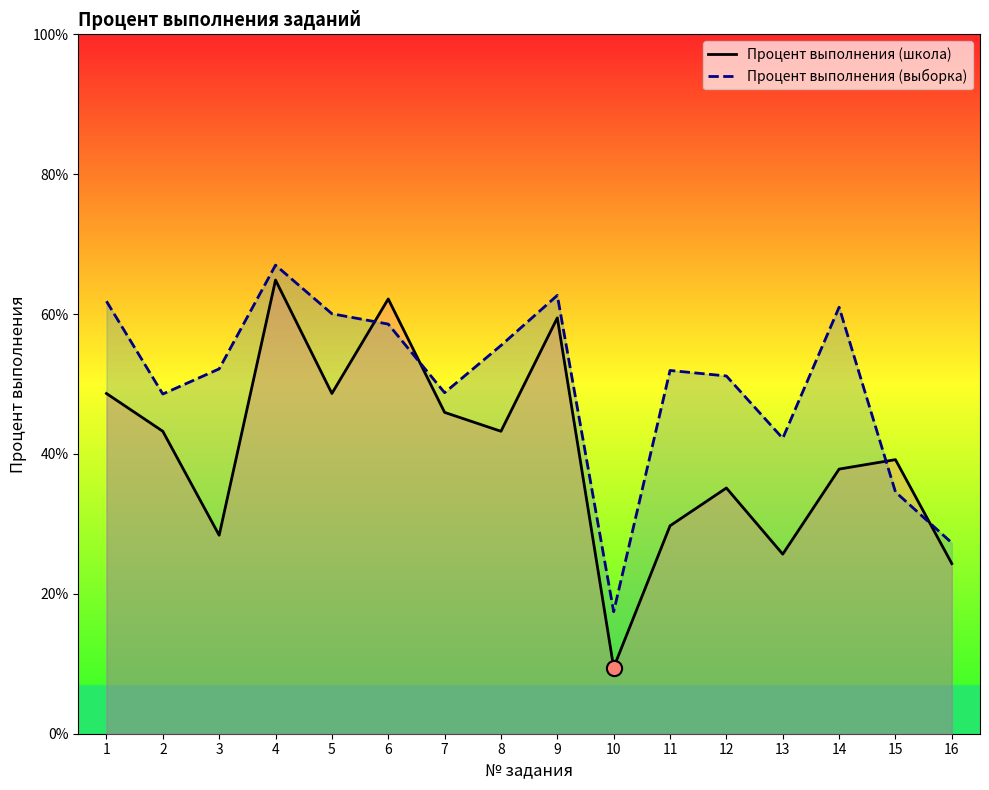

Is the value of Процент выполнения (школа) at 12 greater than the value of Процент выполнения (выборка) at 12?

No